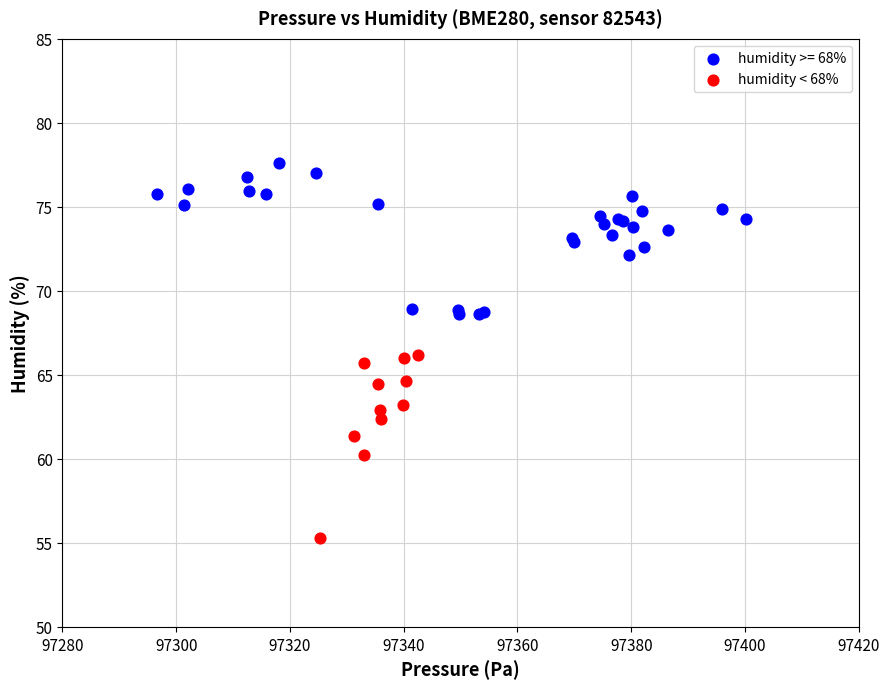

Which series has the largest Y range (max minus min)?

humidity < 68%